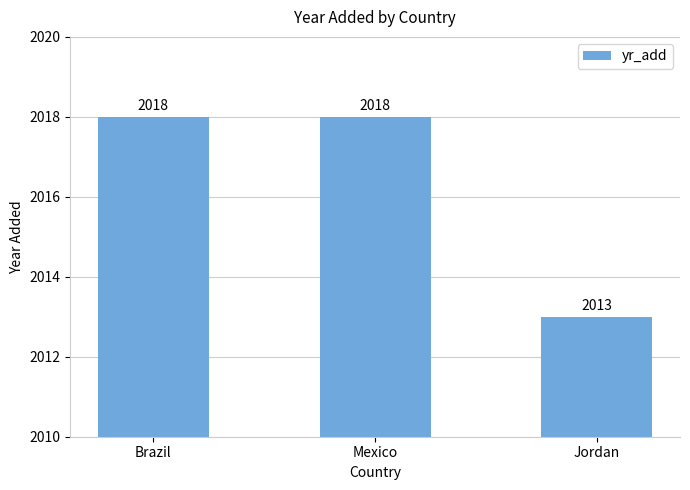

Where is the data nearest to the value 2015?

Jordan